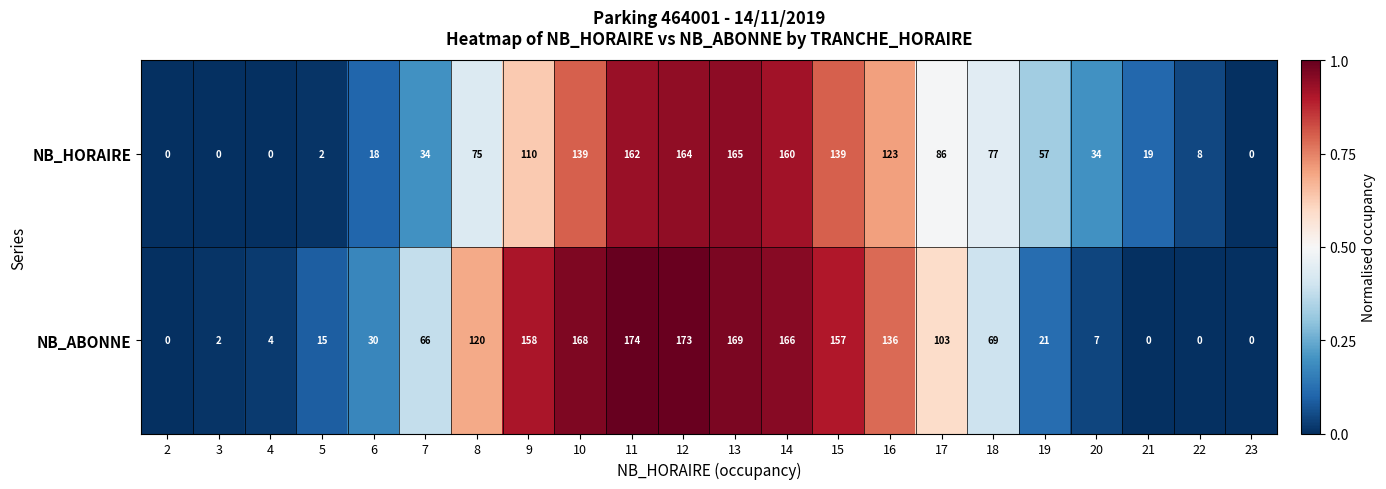

The value of NB_HORAIRE at 9 is 110. True or false?

True